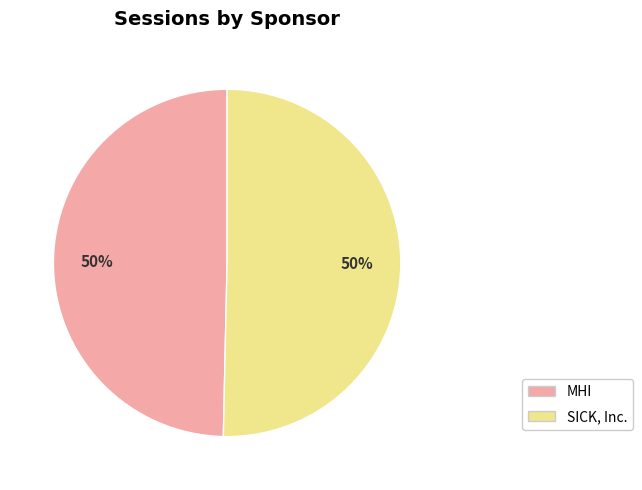

The SICK, Inc. slice represents 50% of the pie. True or false?

True